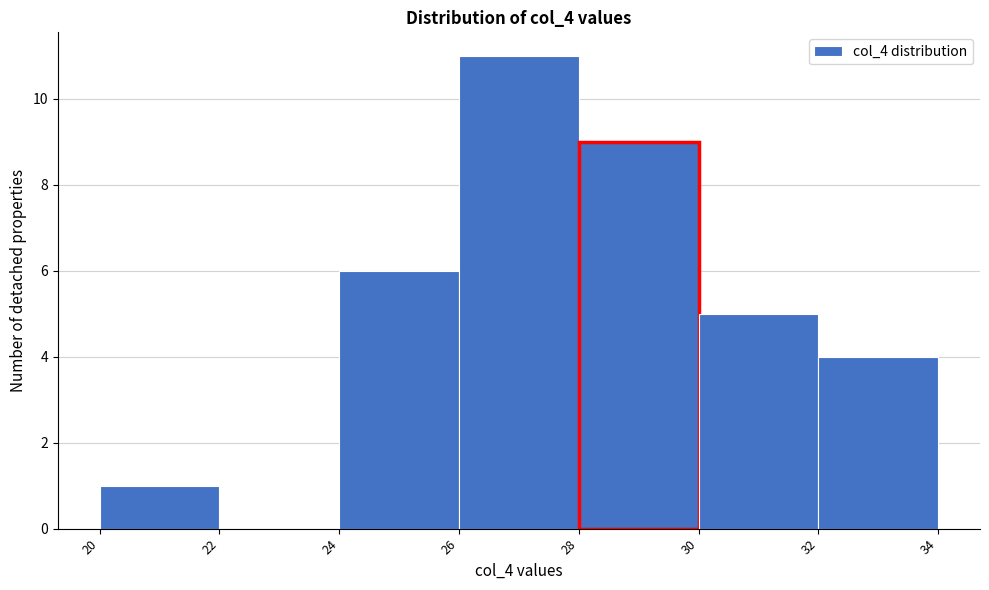

How tall is the bar that spans 30 to 32 on the x-axis? The values are not printed on the chart, so give them approximately, as read against the axis.

5